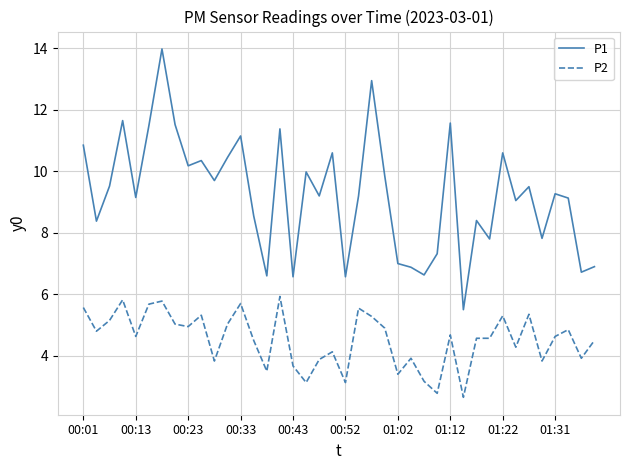

List the series in order of their overall mean, lowest first.

P2, P1